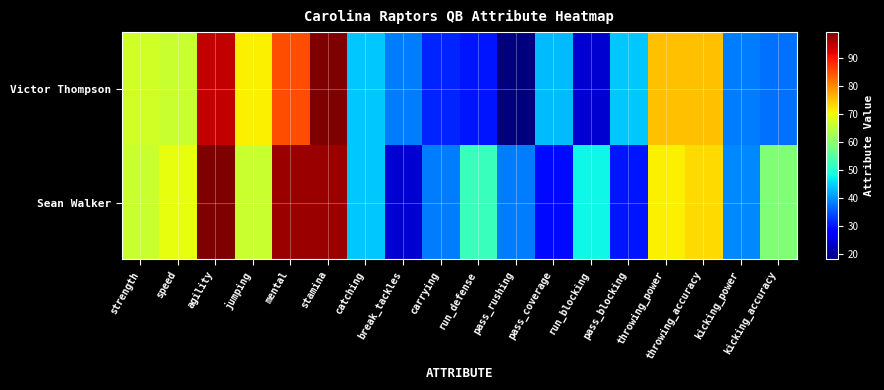

Reading left to right, what are all the values shown in this chart?

Victor Thompson: strength=67	speed=66	agility=94	jumping=71	mental=85	stamina=99	catching=44	break_tackles=38	carrying=31	run_defense=30	pass_rushing=18	pass_coverage=43	run_blocking=24	pass_blocking=44	throwing_power=75	throwing_accuracy=75	kicking_power=38	kicking_accuracy=37
Sean Walker: strength=66	speed=69	agility=99	jumping=66	mental=97	stamina=97	catching=44	break_tackles=24	carrying=38	run_defense=52	pass_rushing=38	pass_coverage=29	run_blocking=48	pass_blocking=30	throwing_power=71	throwing_accuracy=73	kicking_power=39	kicking_accuracy=59